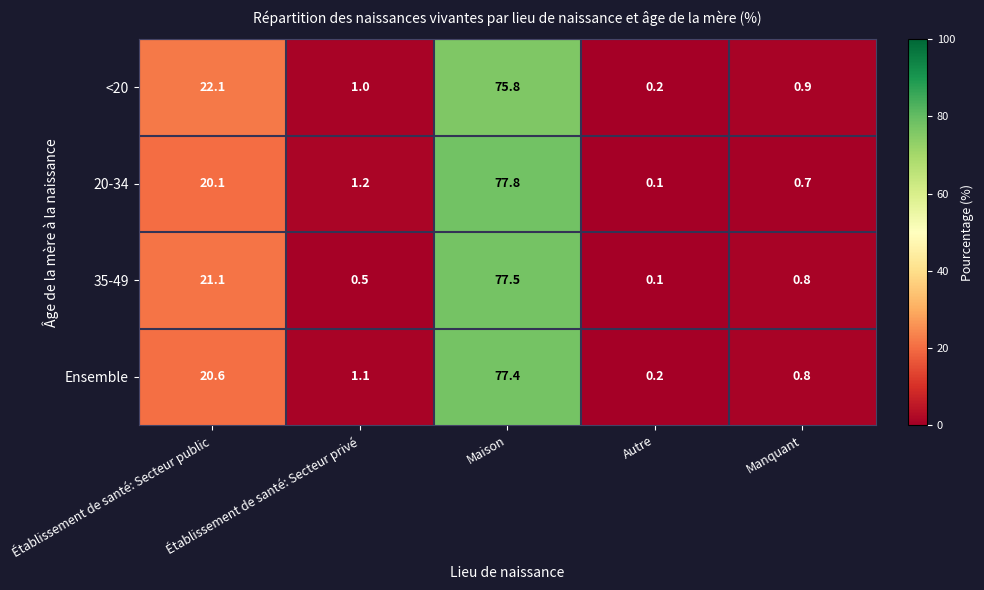

What is the difference between the highest and lowest values at Établissement de santé: Secteur privé?

0.7